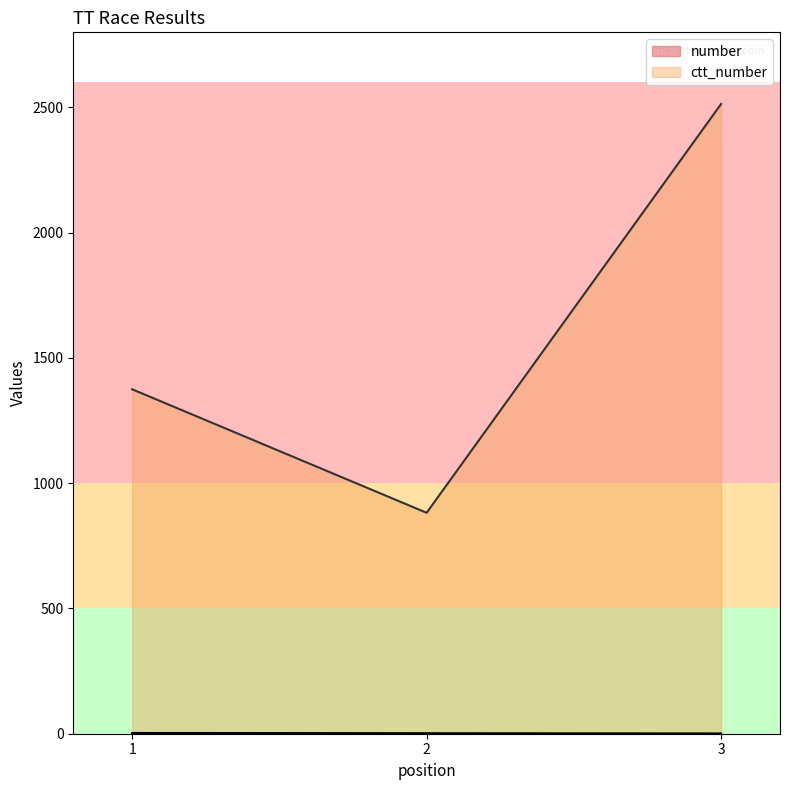

At which category is the sum across all series the highest?

3